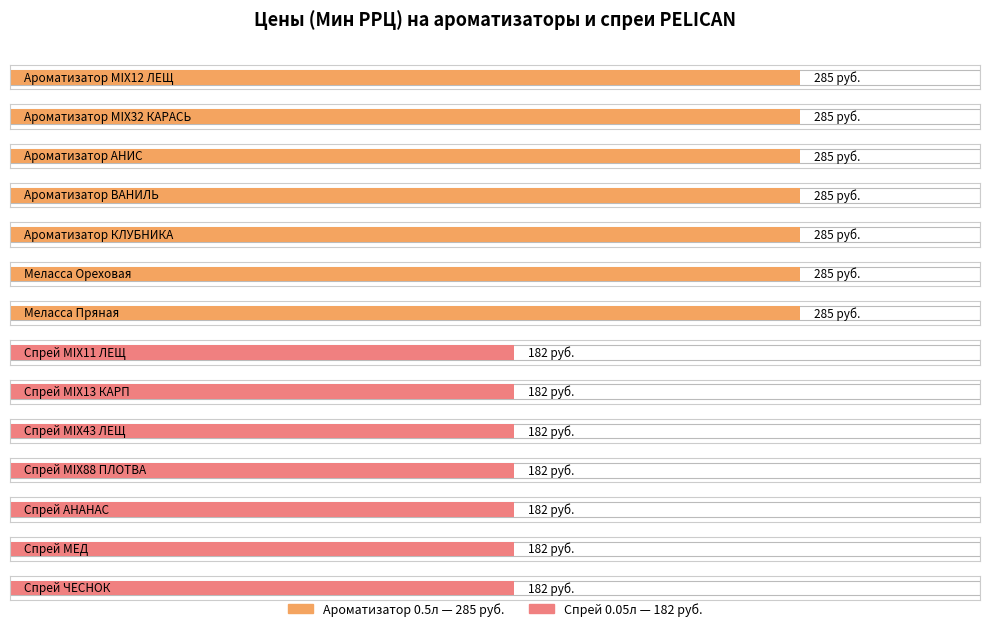

Which label corresponds to the largest value in the chart?

Ароматизатор MIX12 ЛЕЩ